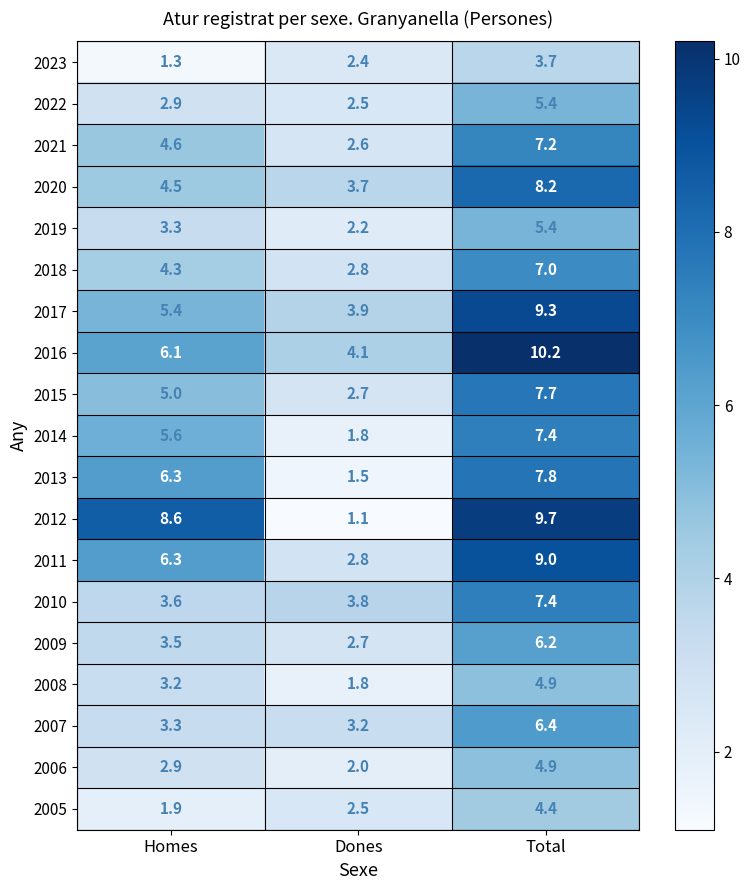

The value of 2011 at Homes is 6.3. True or false?

True